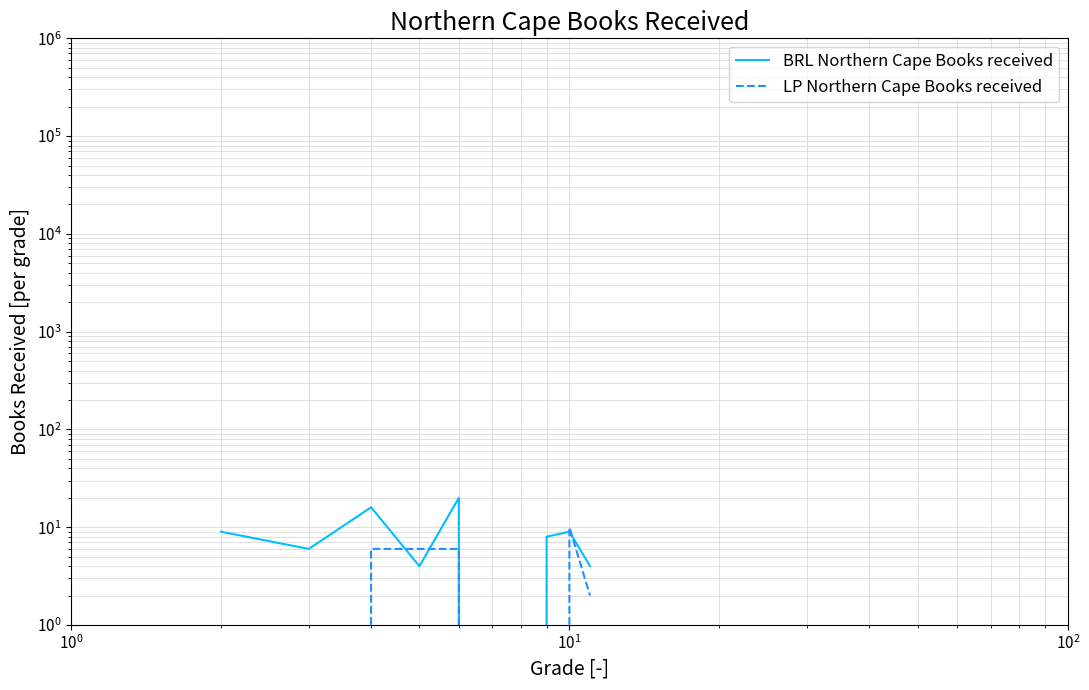

How many lines are shown in the chart?

2